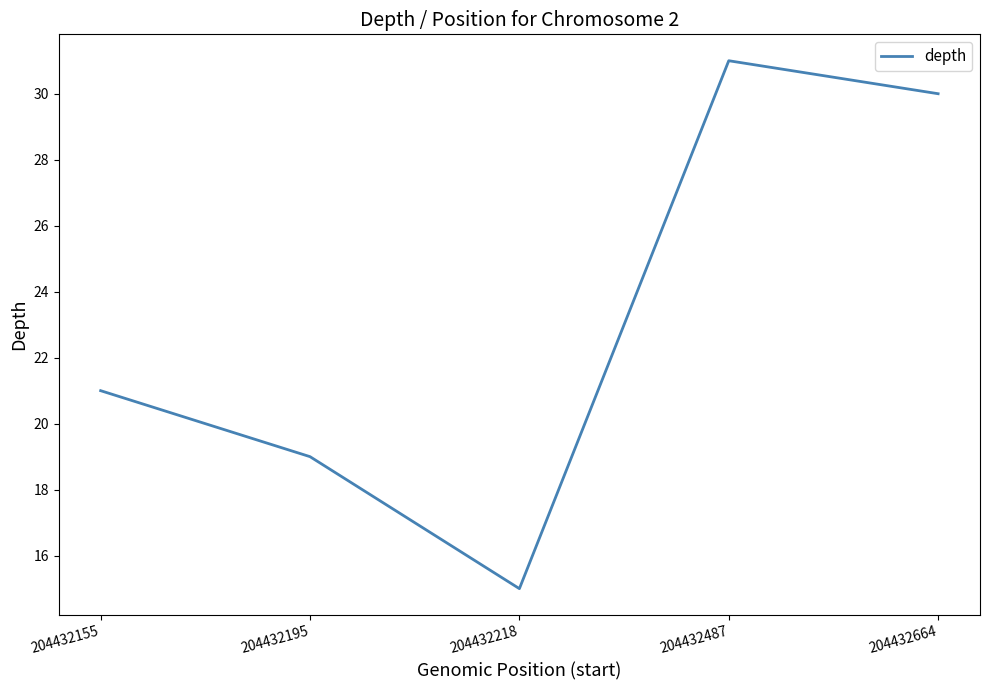

What is the ratio of the value at 204432487 to the value at 204432195?

1.6